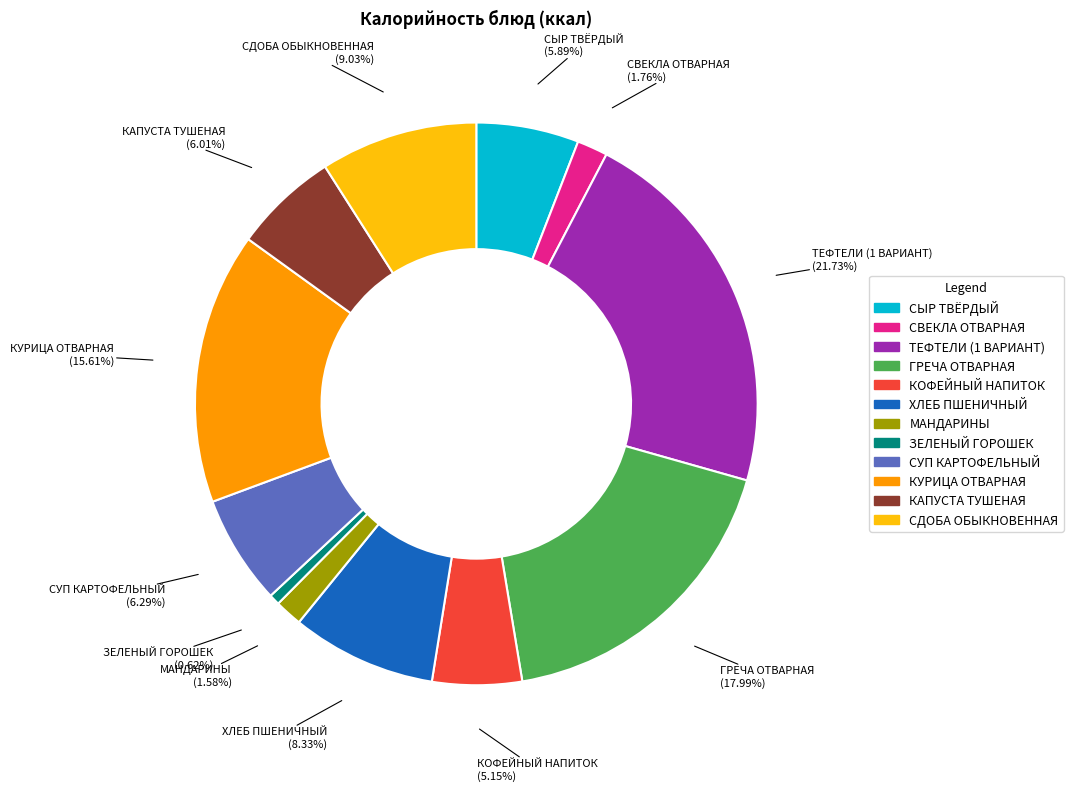

Which has a higher value, КОФЕЙНЫЙ НАПИТОК or ЗЕЛЕНЫЙ ГОРОШЕК?

КОФЕЙНЫЙ НАПИТОК